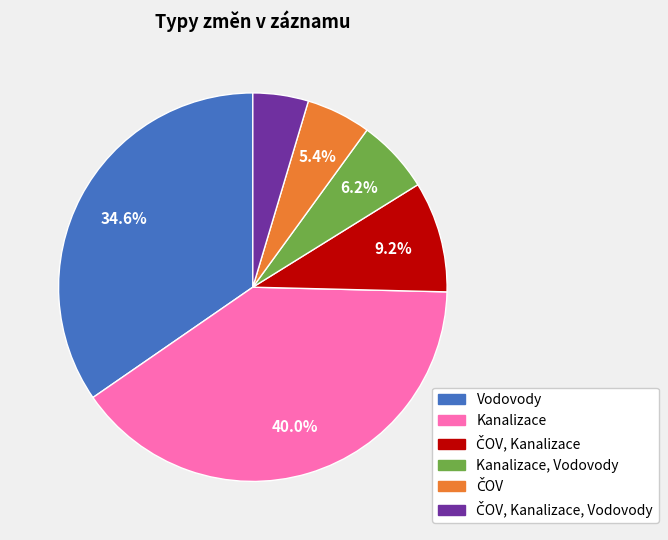

Is there a majority slice in this chart?

No